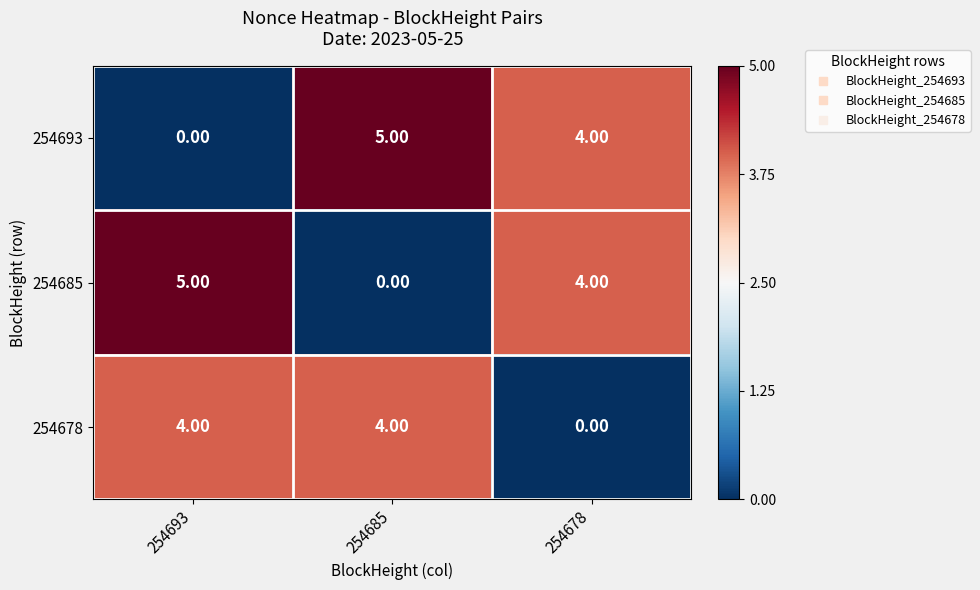

Is the value of 254678 at 254693 greater than the value of 254685 at 254685?

Yes